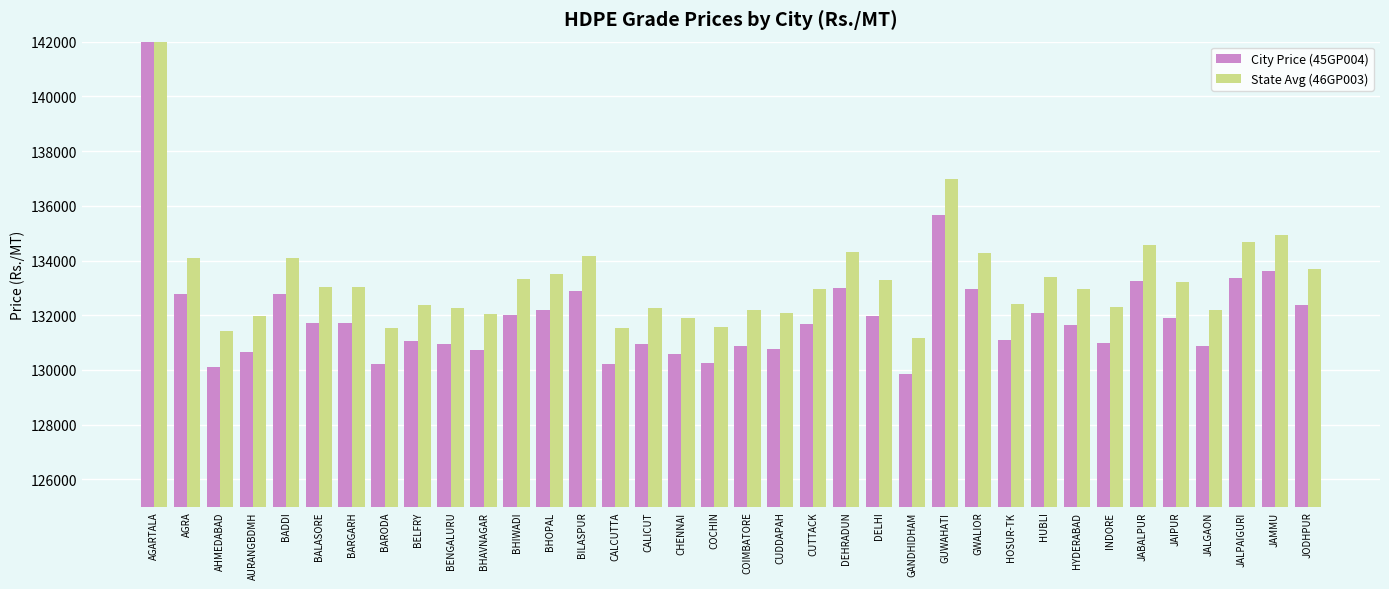

Is it true that City Price (45GP004) equals 132869 at BILASPUR?

True